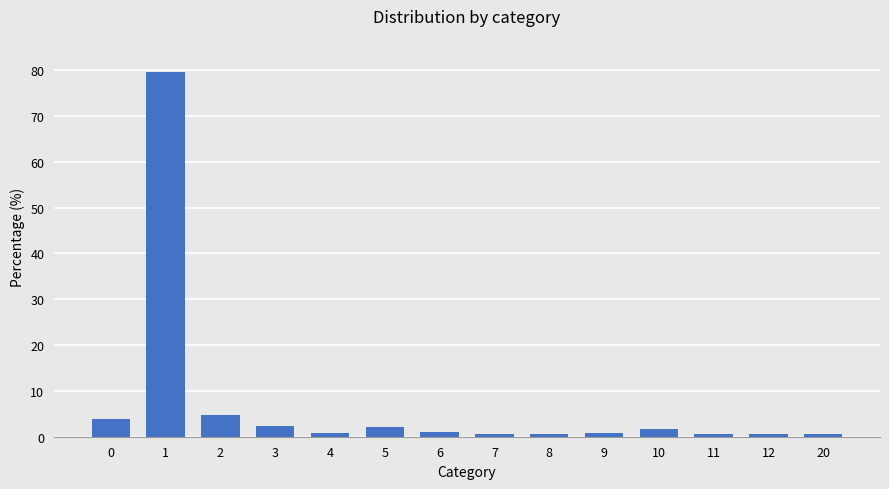

Count the number of data series in this chart.

1